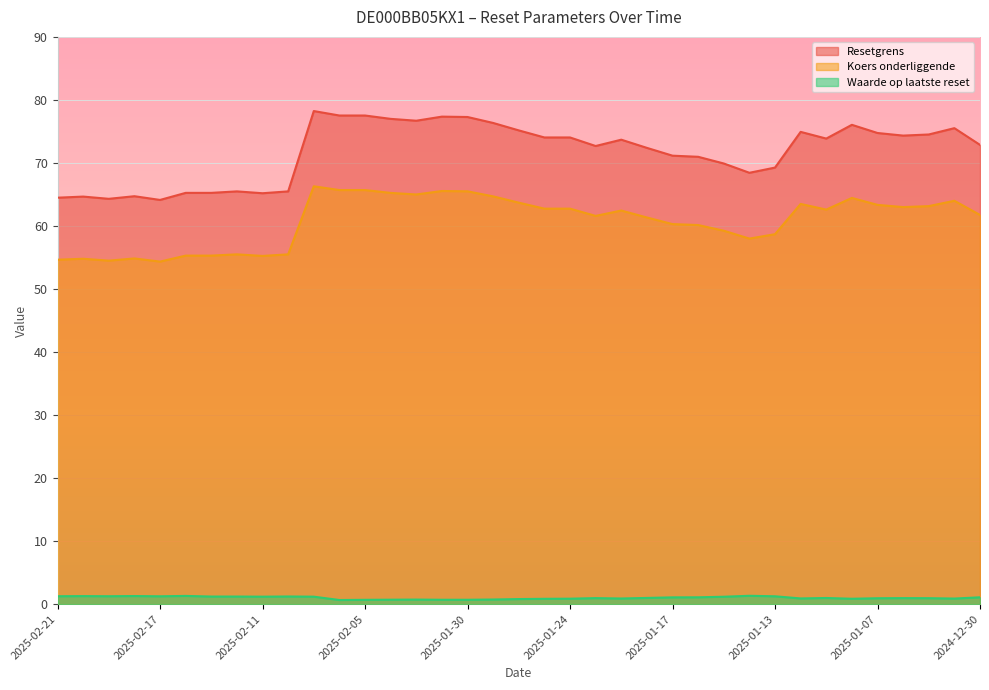

The Resetgrens series shows 25.0 at 2025-01-20. True or false?

False